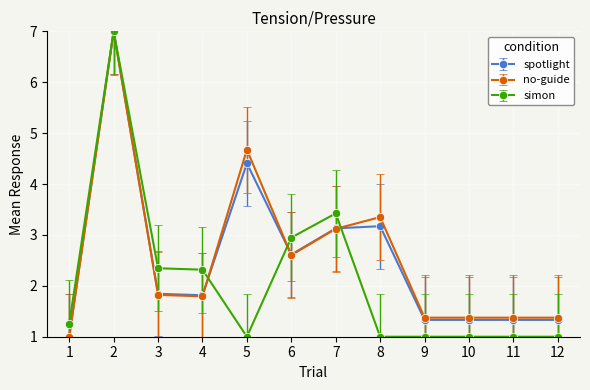

True or false: simon has a value of 2.3 at 4.

True